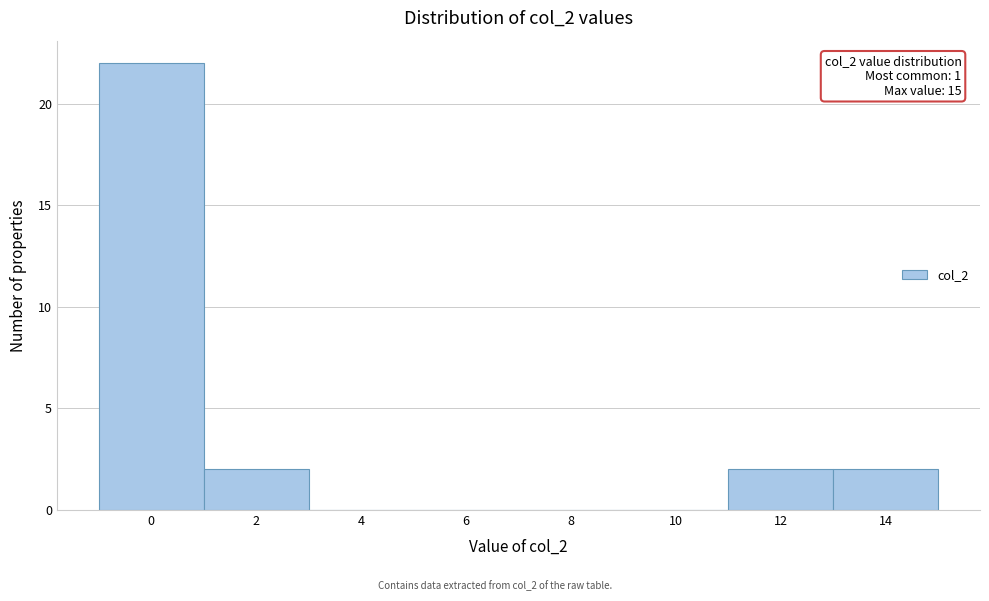

Reading left to right, list all the values displayed in this chart.

0=22	2=2	4=0	6=0	8=0	10=0	12=2	14=2